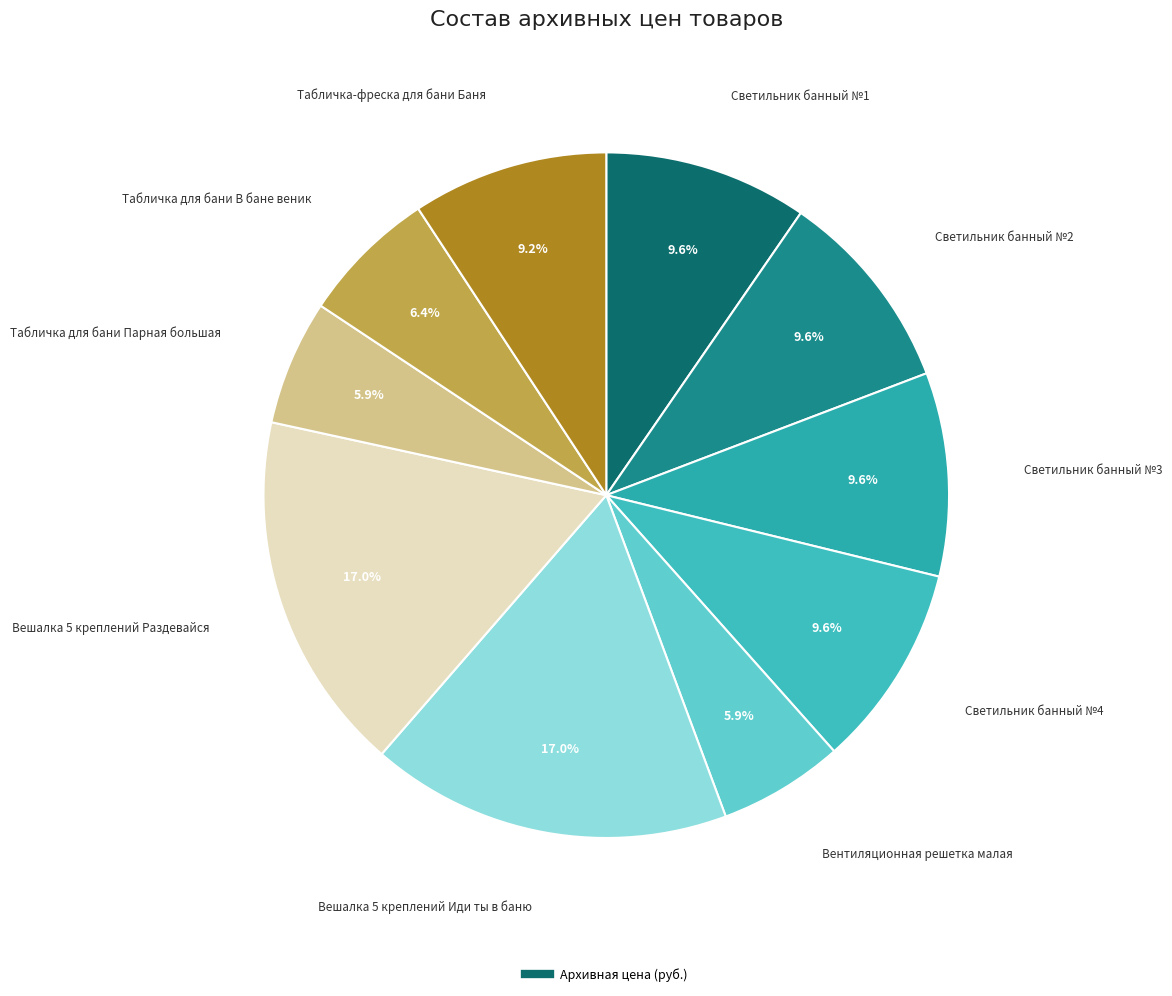

To the nearest percent, what is the difference between the largest and smallest slice percentages?

11%